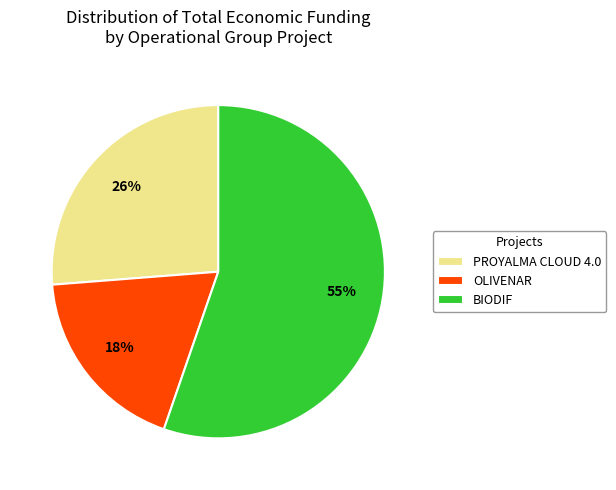

Is it true that BIODIF is 55% of the pie?

True